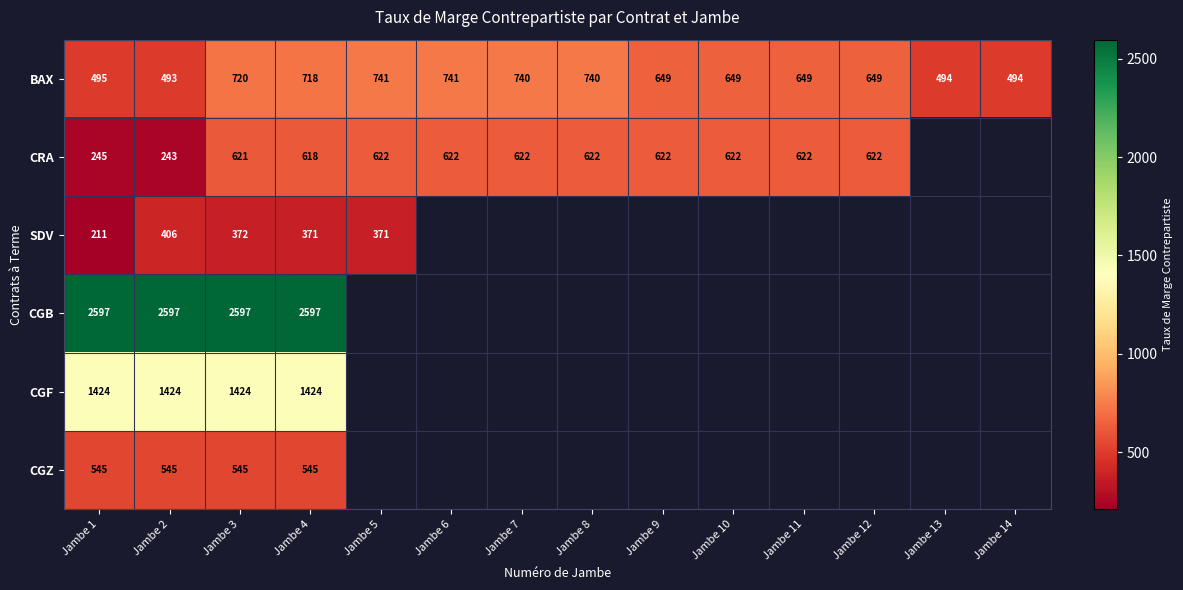

Between Jambe 2 and Jambe 14, which is larger?

Jambe 14